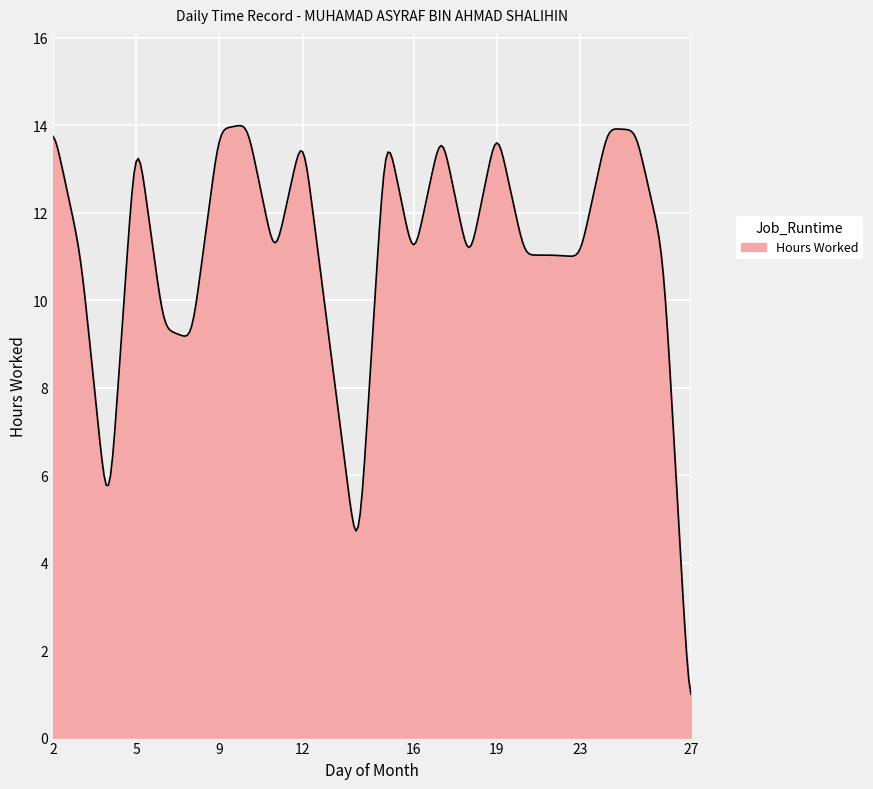

What is the greatest value displayed?

14.0